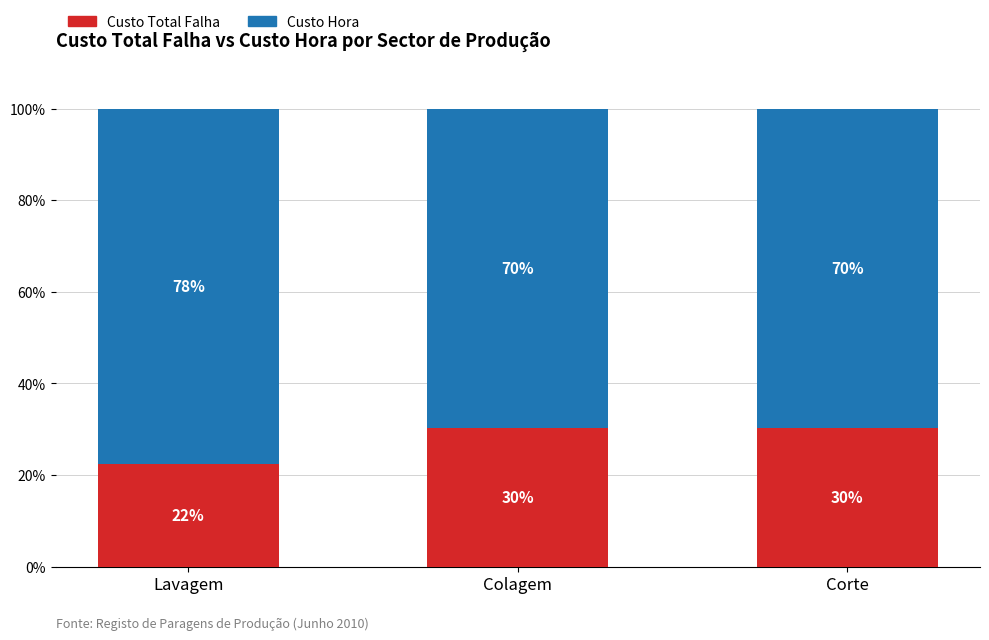

The Custo Total Falha series shows 53.8 at Colagem. True or false?

False